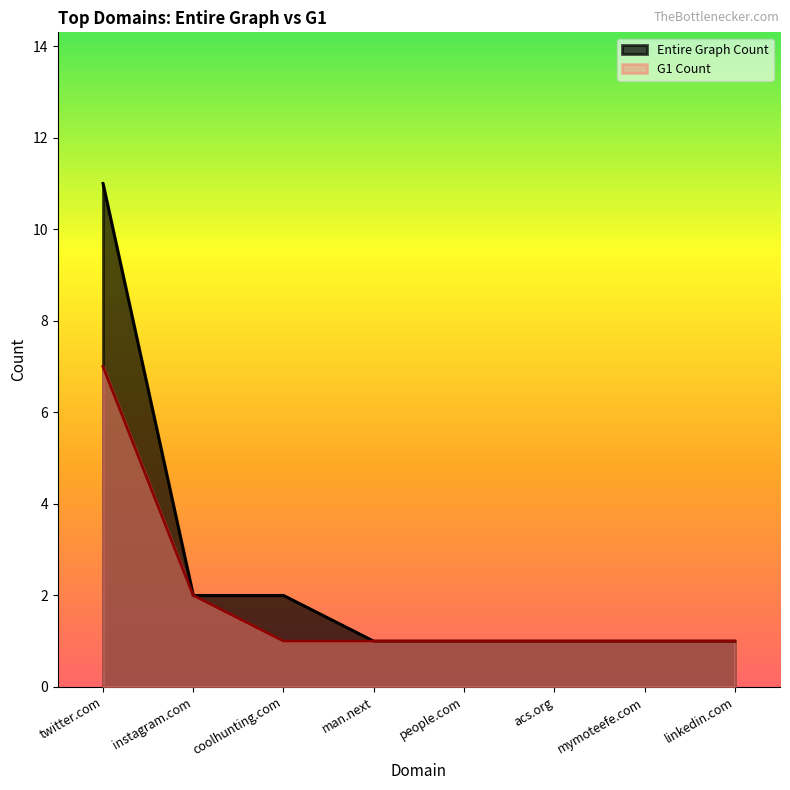

Reading left to right, extract all data points from this chart.

Entire Graph Count: 11	2	2	1	1	1	1	1
G1 Count: 7	2	1	1	1	1	1	1